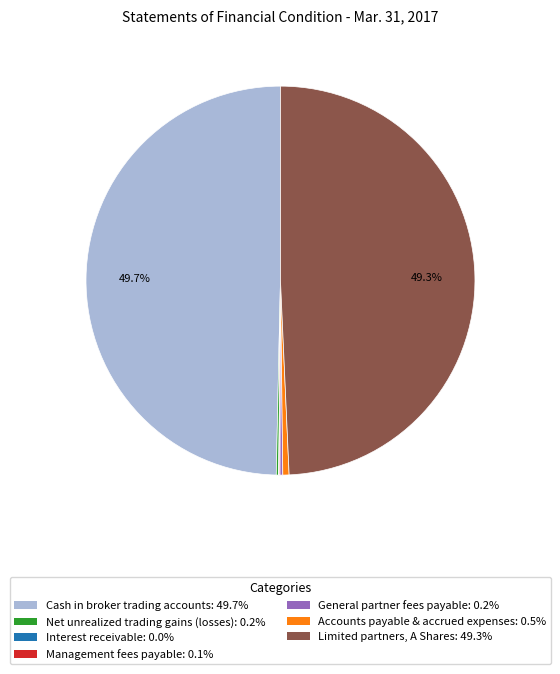

Approximately how many times larger is the value at Limited partners, A Shares compared to Cash in broker trading accounts?

1.0